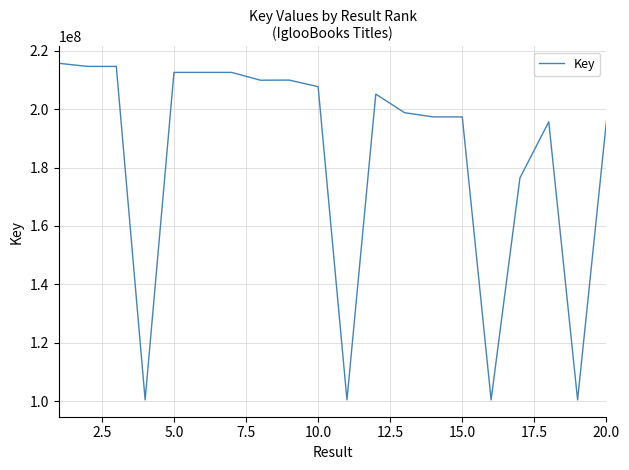

What is the smallest value displayed?

100401938